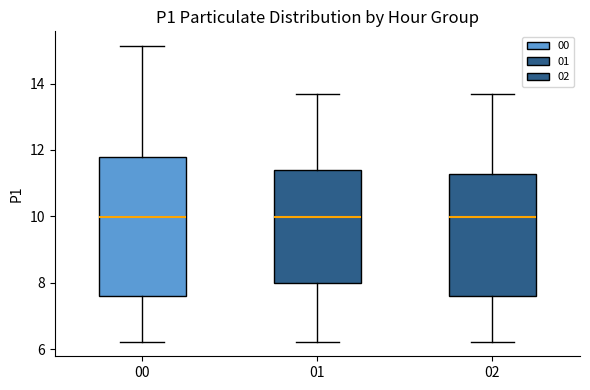

Reading left to right, transcribe this box plot: for each box, give where its median line is, the range the box spans, and where its two whiskers end, as read against the y-axis. The values are not printed on the chart, so give them approximately, as read against the axis.

00: median 10.0, box 7.6 to 11.8, whiskers 6.2 to 15.2
01: median 10.0, box 8.0 to 11.4, whiskers 6.2 to 13.8
02: median 10.0, box 7.6 to 11.2, whiskers 6.2 to 13.8